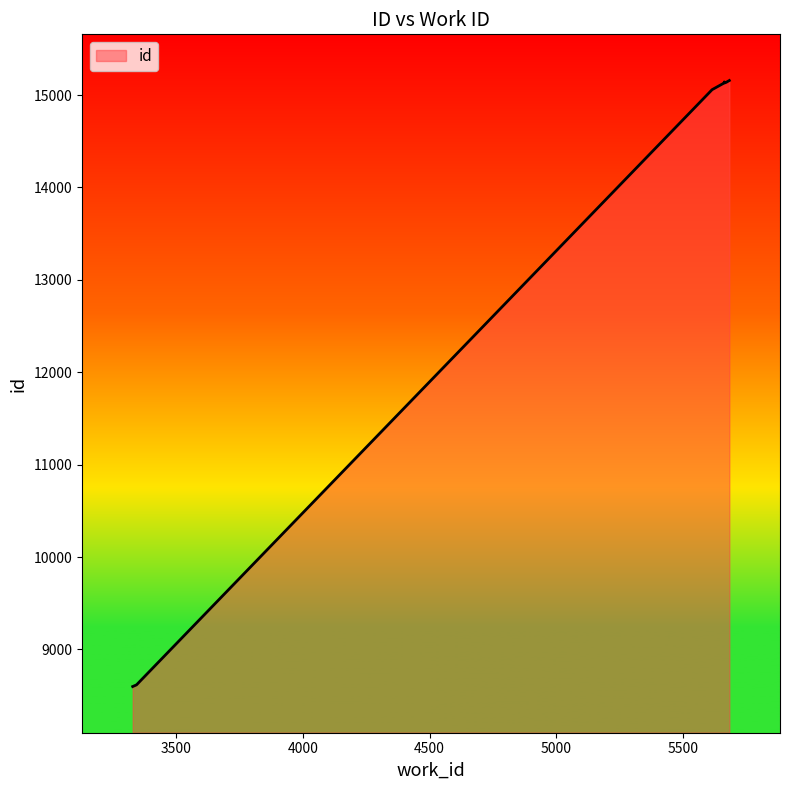

What is the label of the 5th point from the right?

5671